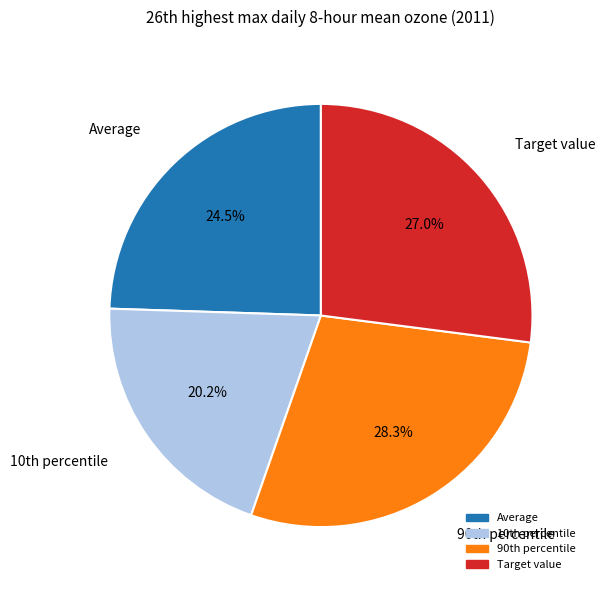

How many slices are in this pie chart?

4